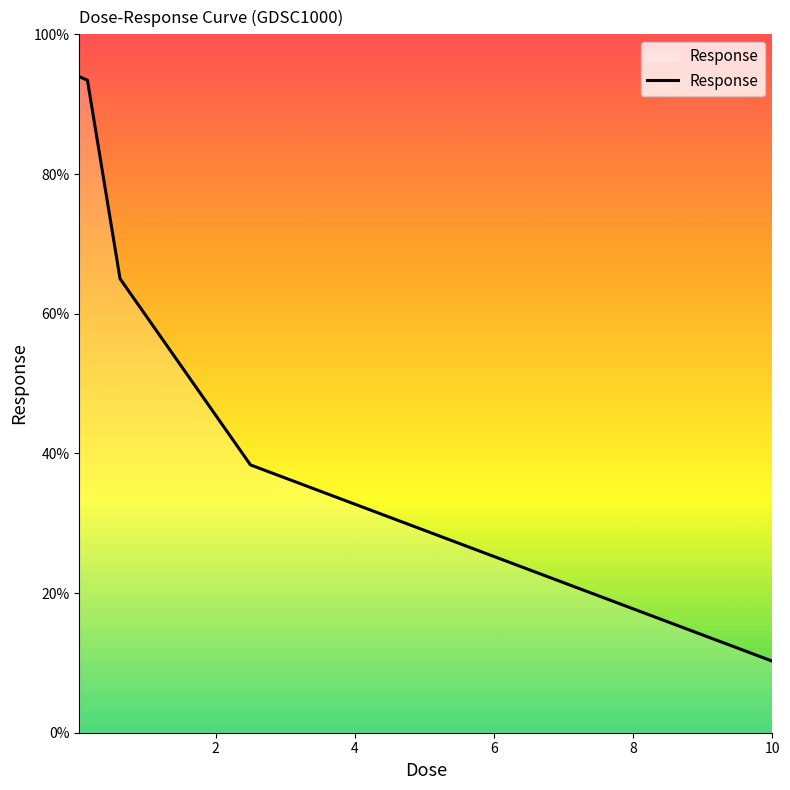

What is the sum of all values?

301.0